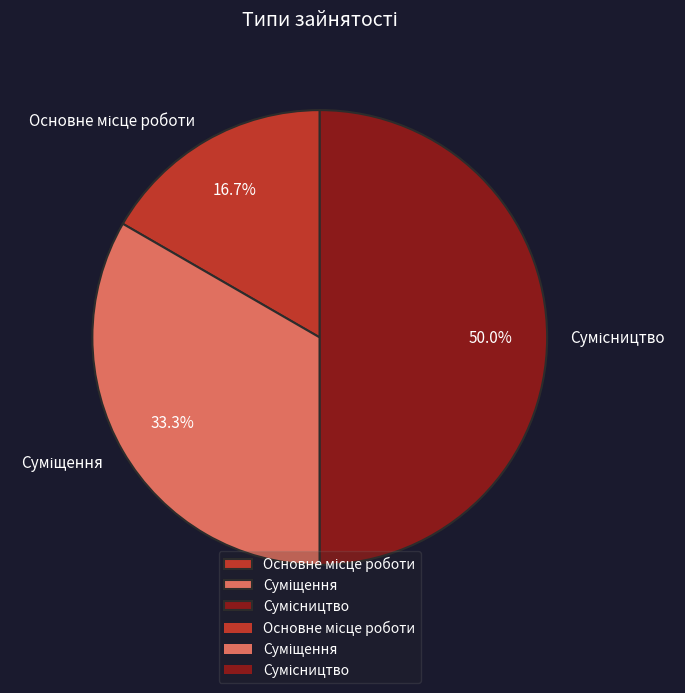

To the nearest percent, what portion does Суміщення represent?

33%